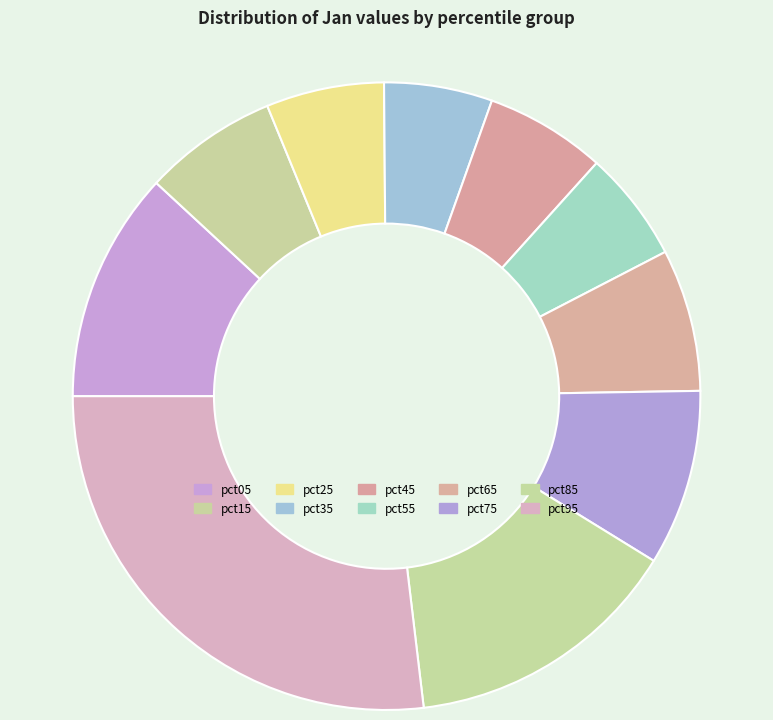

Which slice is the largest?

pct95